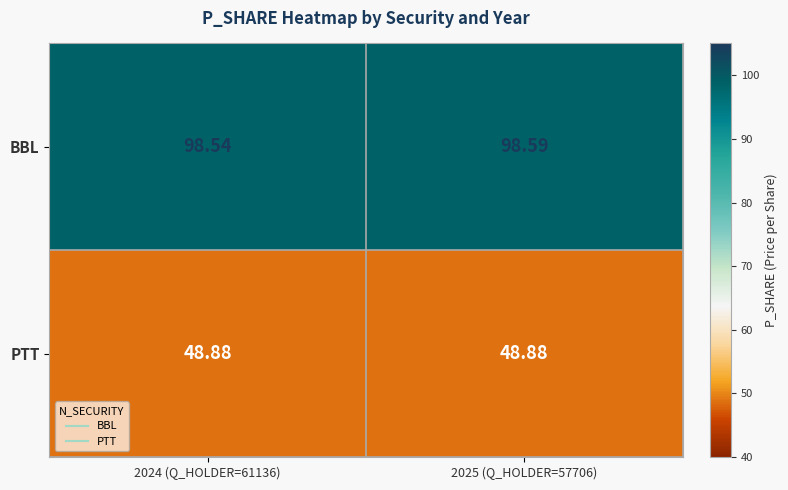

Is the value of BBL at 2024 (Q_HOLDER=61136) greater than the value of PTT at 2024 (Q_HOLDER=61136)?

Yes